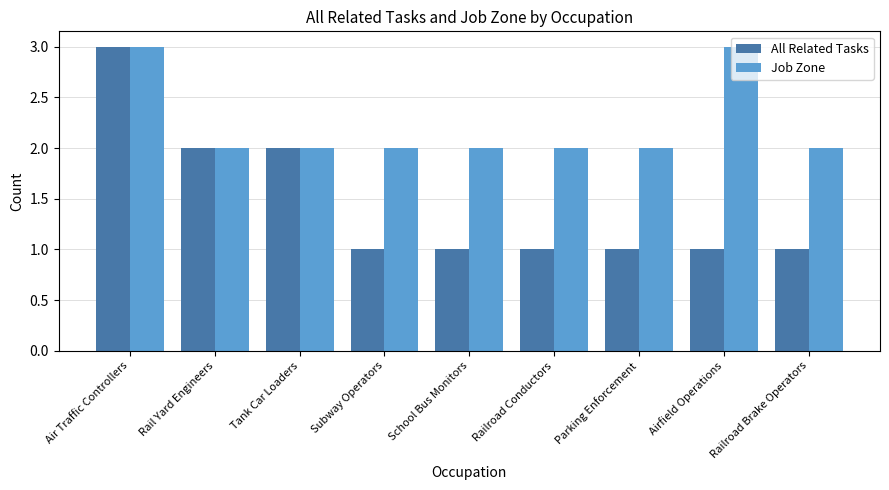

Reading right to left, transcribe all the data shown in this chart.

All Related Tasks: 1	1	1	1	1	1	2	2	3
Job Zone: 2	3	2	2	2	2	2	2	3